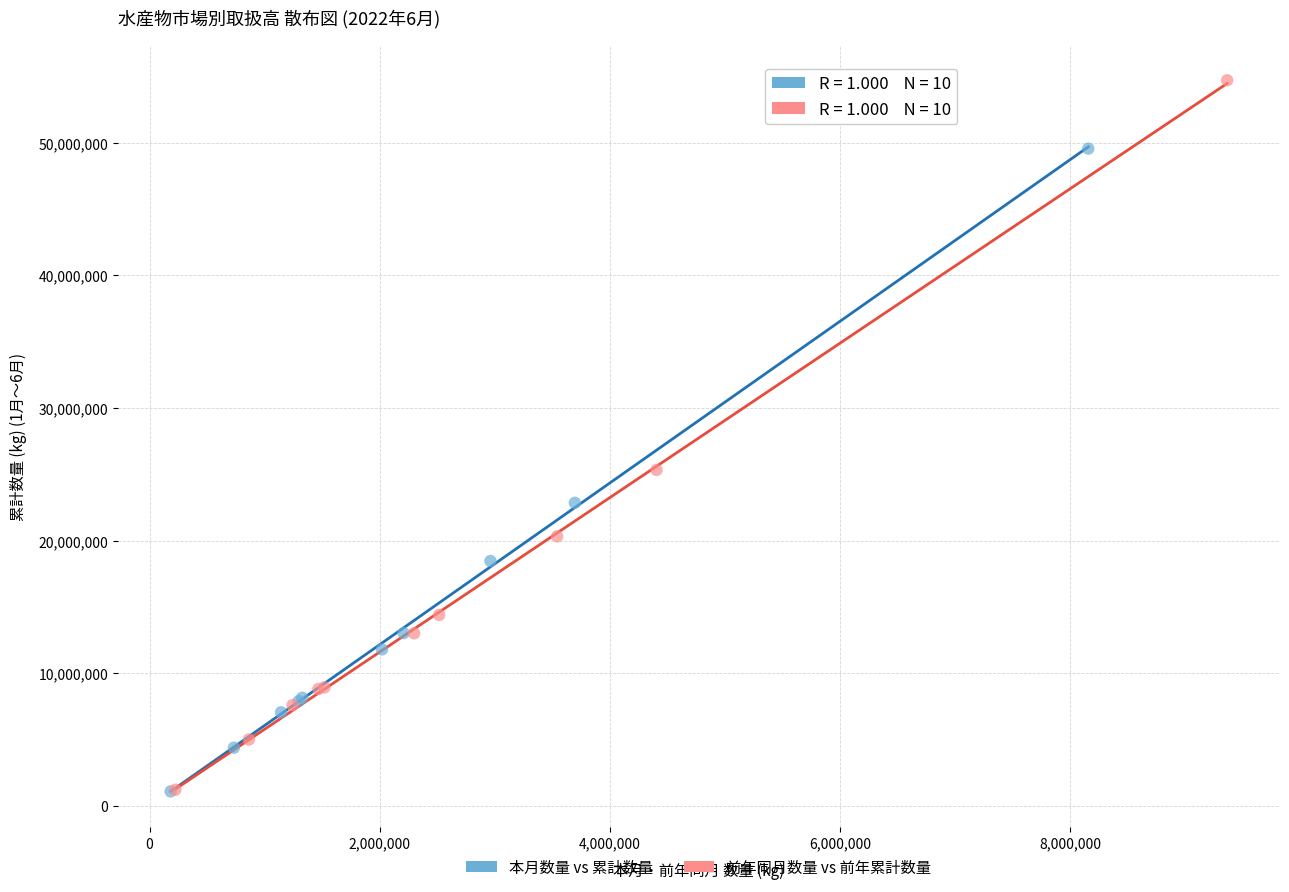

Which series has the widest spread of Y values?

前年同月数量 vs 前年累計数量